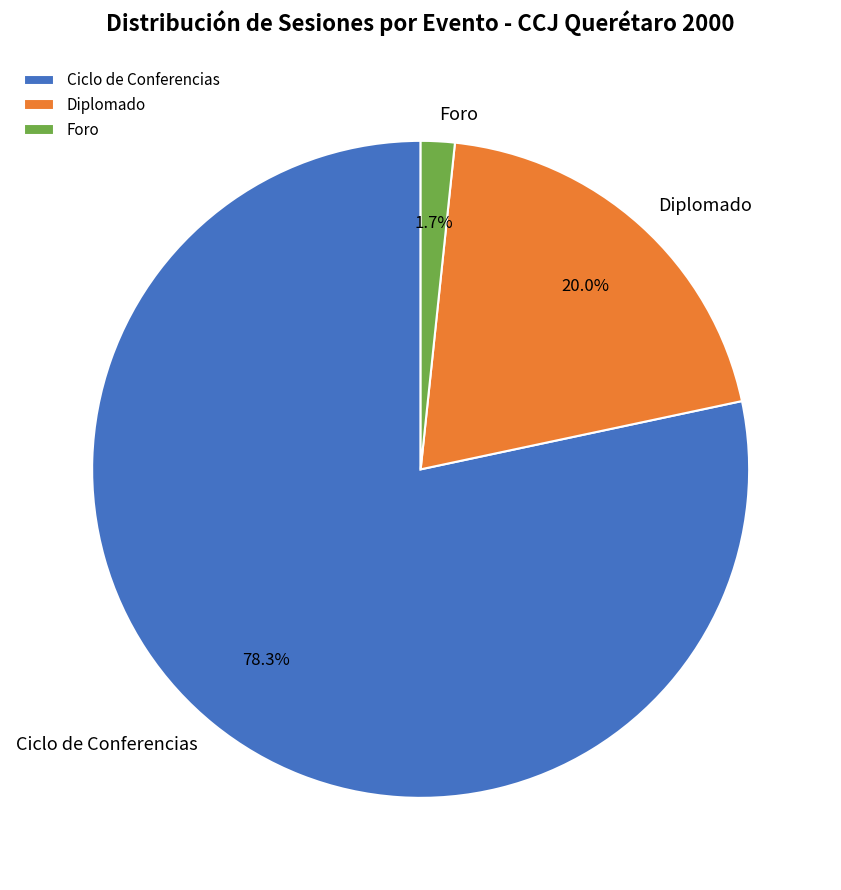

Which category accounts for the majority?

Ciclo de Conferencias